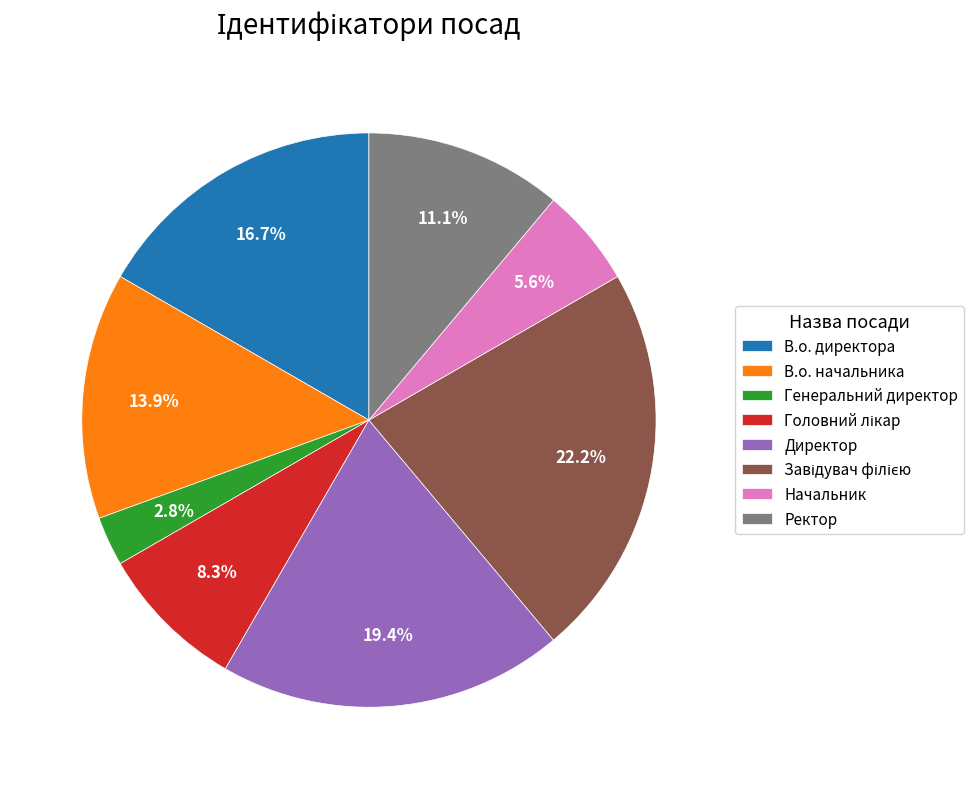

To the nearest percent, what is the difference between the Начальник and Генеральний директор slice percentages?

3%